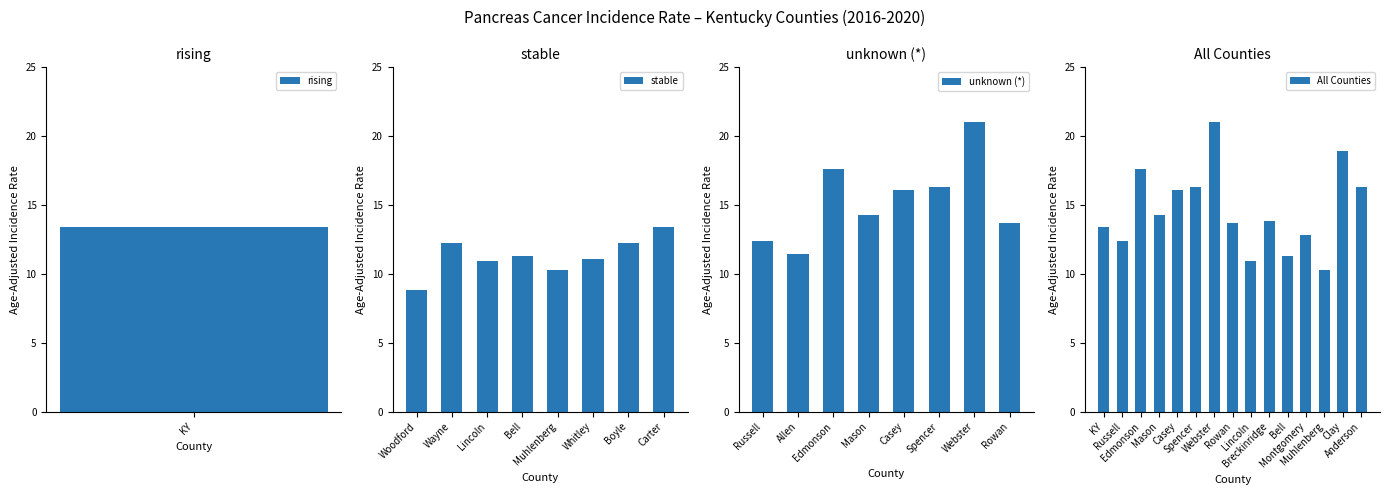

What is the sum of all All Counties values?

219.1